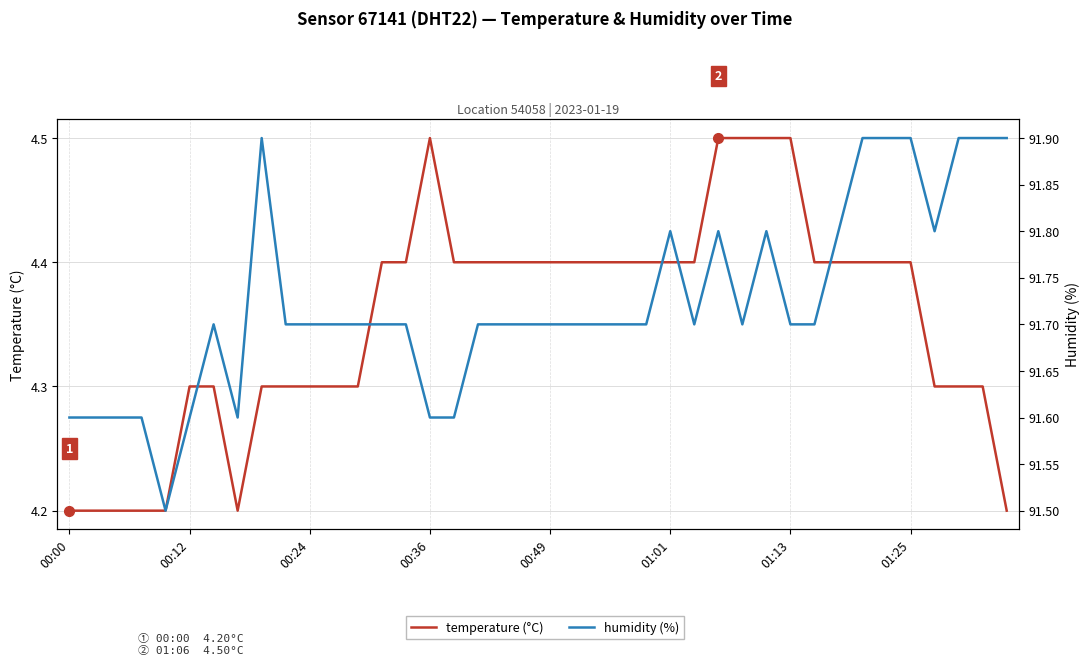

Which series changed the most between 37 and 38?

temperature (°C)